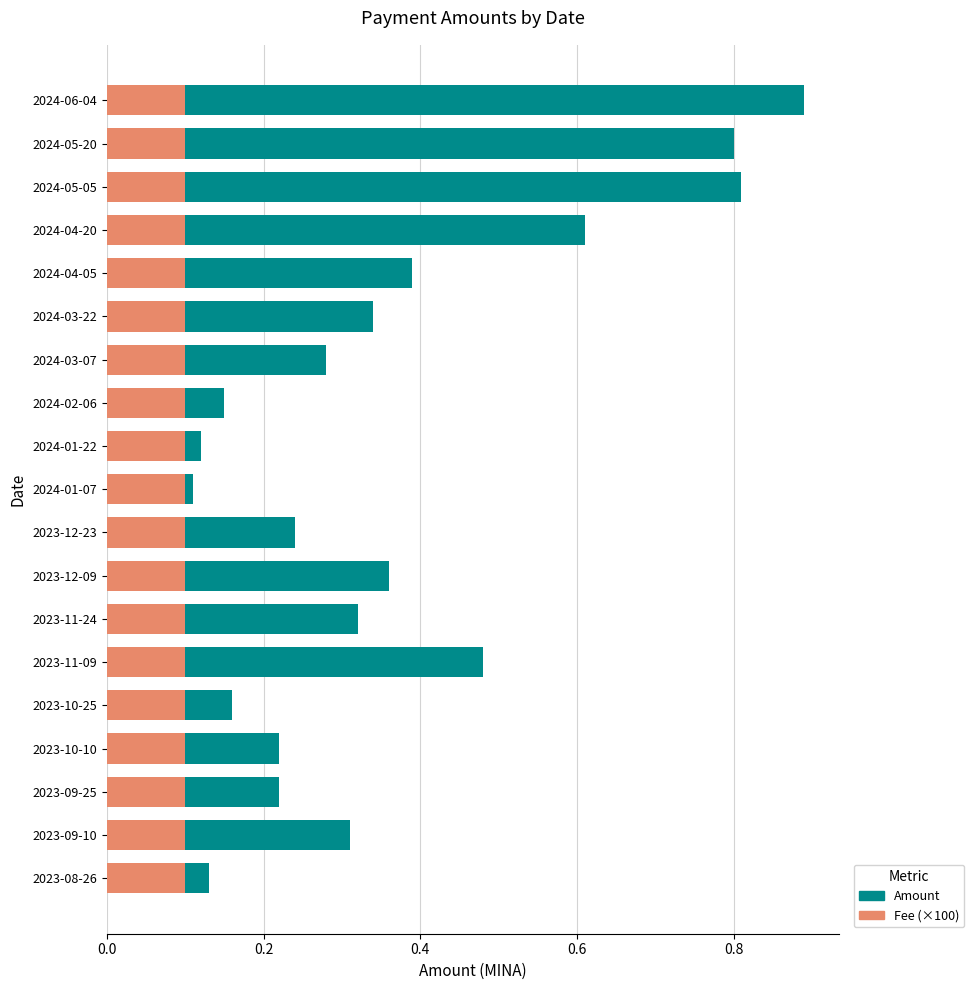

What is the sum of all Amount values?

6.9